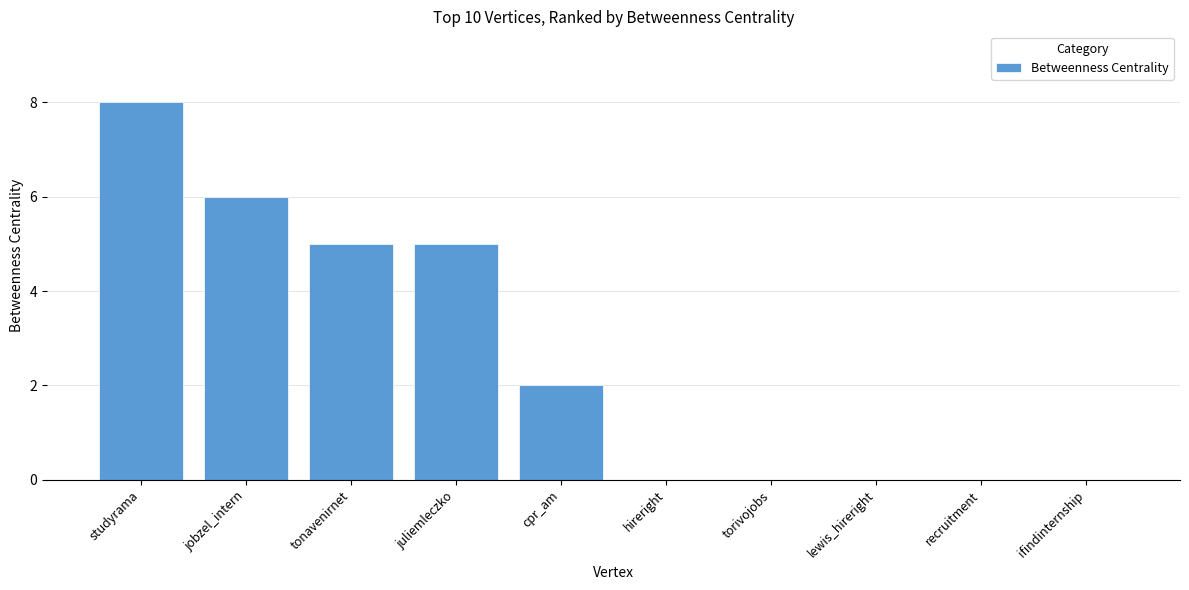

Between ifindinternship and jobzel_intern, which is larger?

jobzel_intern